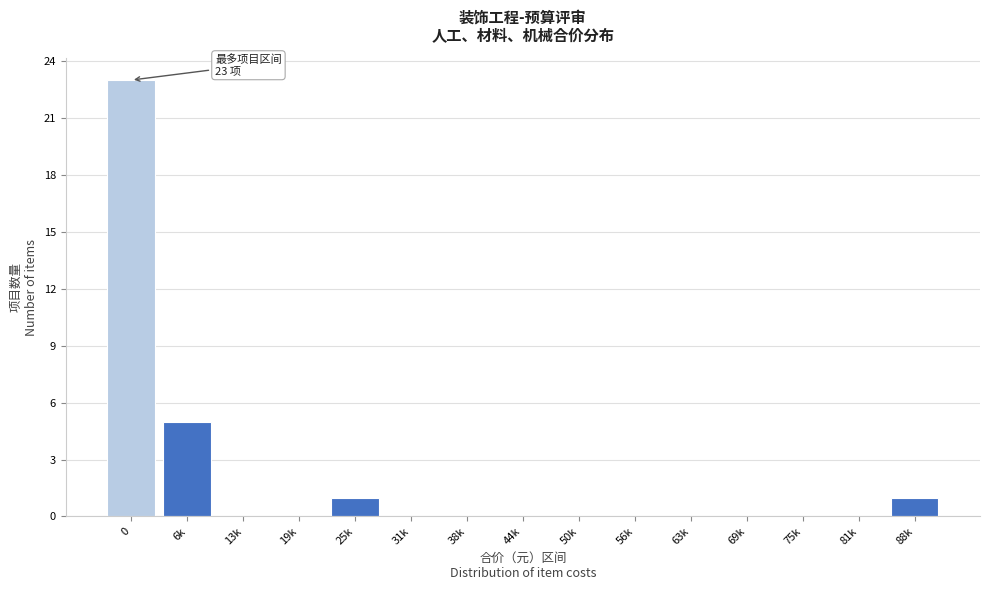

Reading left to right, extract all data points from this chart.

0=23	6k=5	13k=0	19k=0	25k=1	31k=0	38k=0	44k=0	50k=0	56k=0	63k=0	69k=0	75k=0	81k=0	88k=1